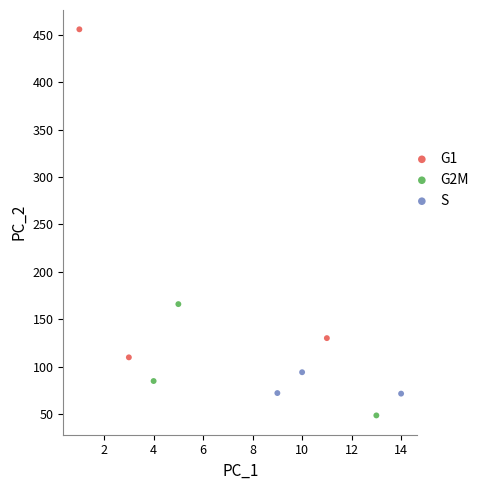

What are all the series names shown in the legend?

G1, G2M, S